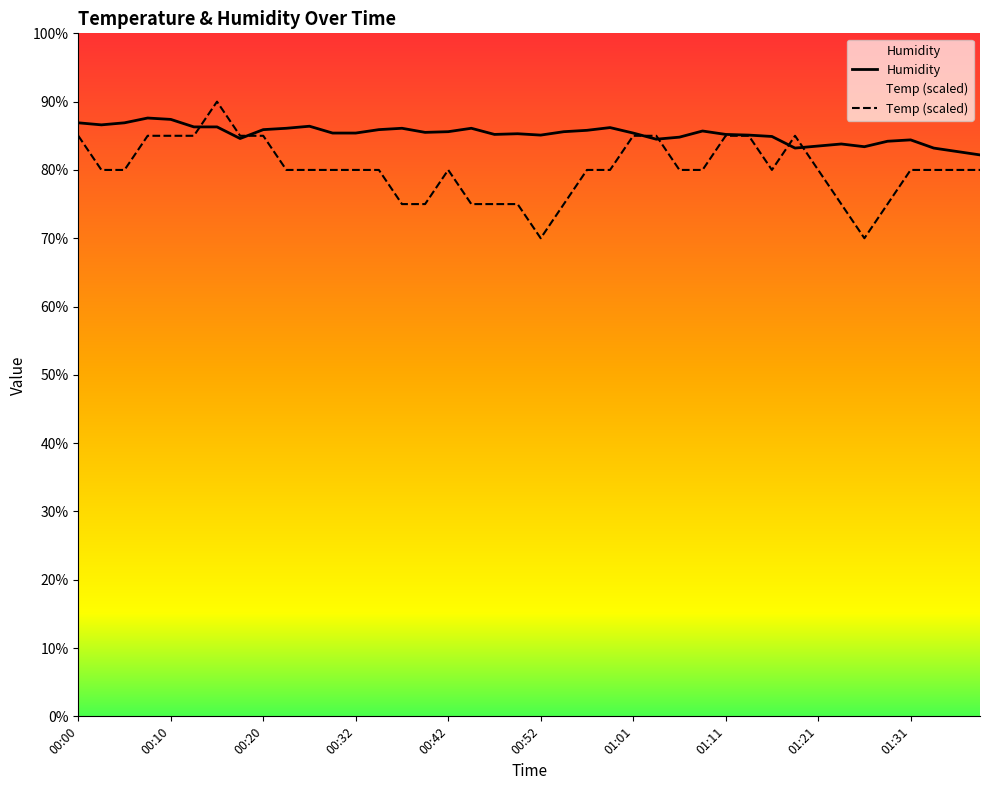

Reading left to right, transcribe all the data shown in this chart.

Temp: 85.0	80.0	80.0	85.0	85.0	85.0	90.0	85.0	85.0	80.0	80.0	80.0	80.0	80.0	75.0	75.0	80.0	75.0	75.0	75.0	70.0	75.0	80.0	80.0	85.0	85.0	80.0	80.0	85.0	85.0	80.0	85.0	80.0	75.0	70.0	75.0	80.0	80.0	80.0	80.0
Humidity: 86.9	86.6	86.9	87.6	87.4	86.3	86.3	84.6	85.9	86.1	86.4	85.4	85.4	85.9	86.1	85.5	85.6	86.1	85.2	85.3	85.1	85.6	85.8	86.2	85.4	84.5	84.8	85.7	85.2	85.1	84.9	83.2	83.5	83.8	83.4	84.2	84.4	83.2	82.7	82.2